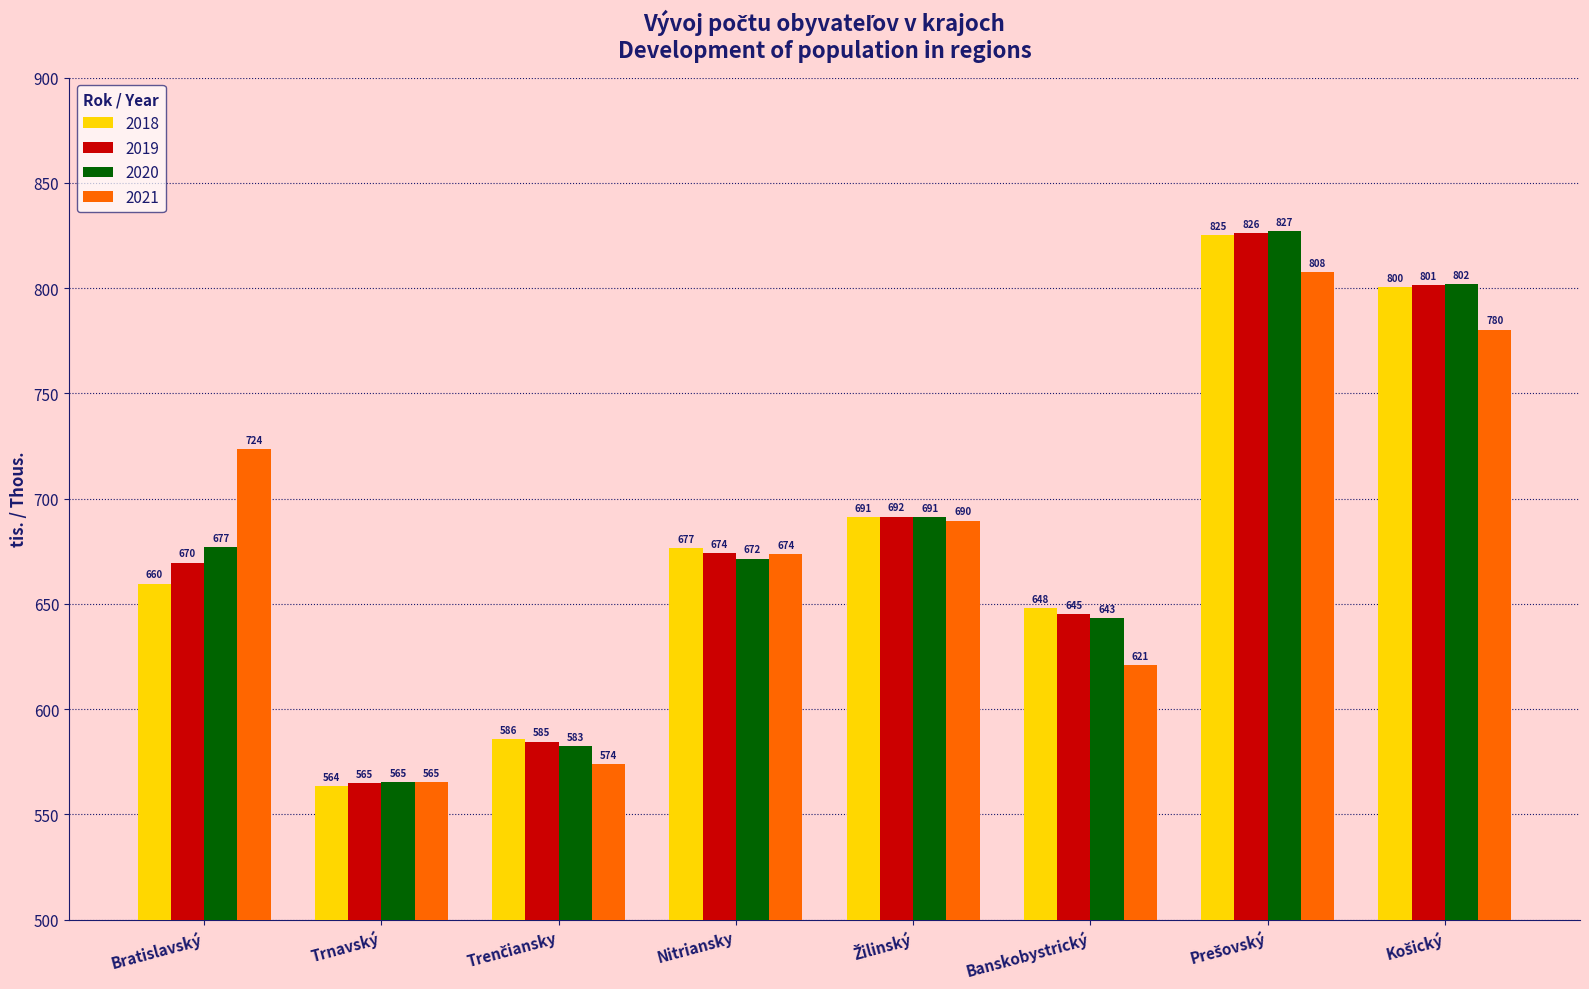

The 2019 series shows 912.3 at Banskobystrický. True or false?

False